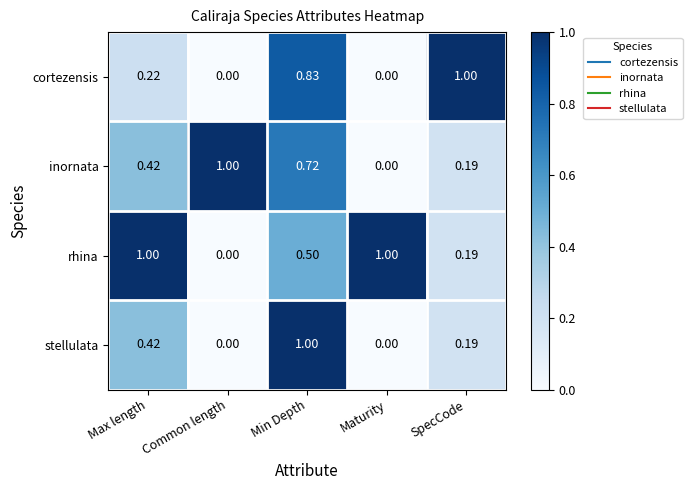

How many values in stellulata are above zero?

3